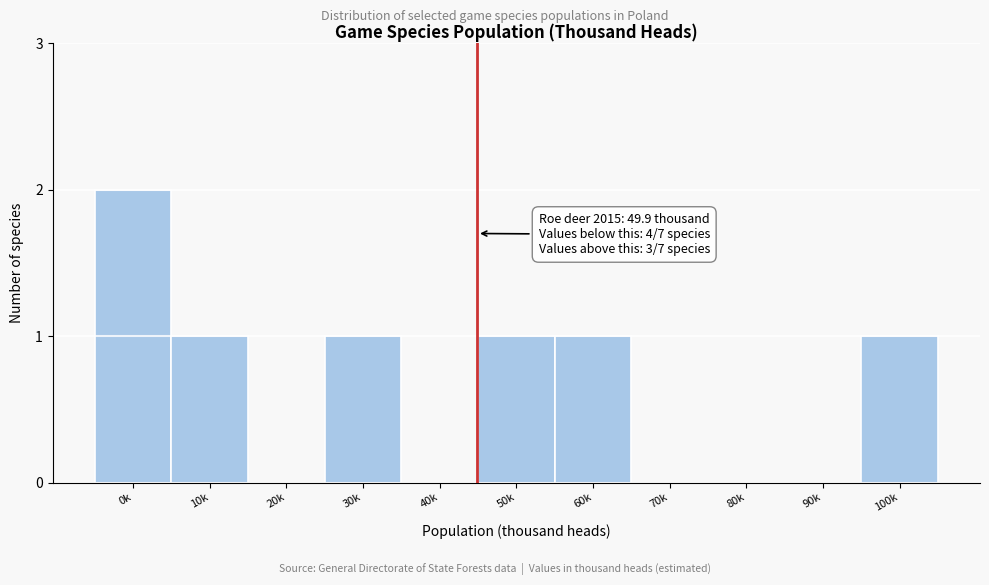

Reading right to left, list all the values displayed in this chart.

100k=1	90k=0	80k=0	70k=0	60k=1	50k=1	40k=0	30k=1	20k=0	10k=1	0k=2